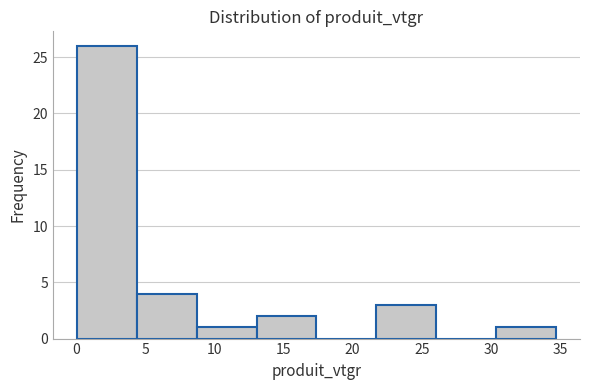

How tall is the bar that spans 0.0 to 4.5 on the x-axis? Neither the bar edges nor the heights are printed on the chart, so give them approximately, as read against the axes.

26